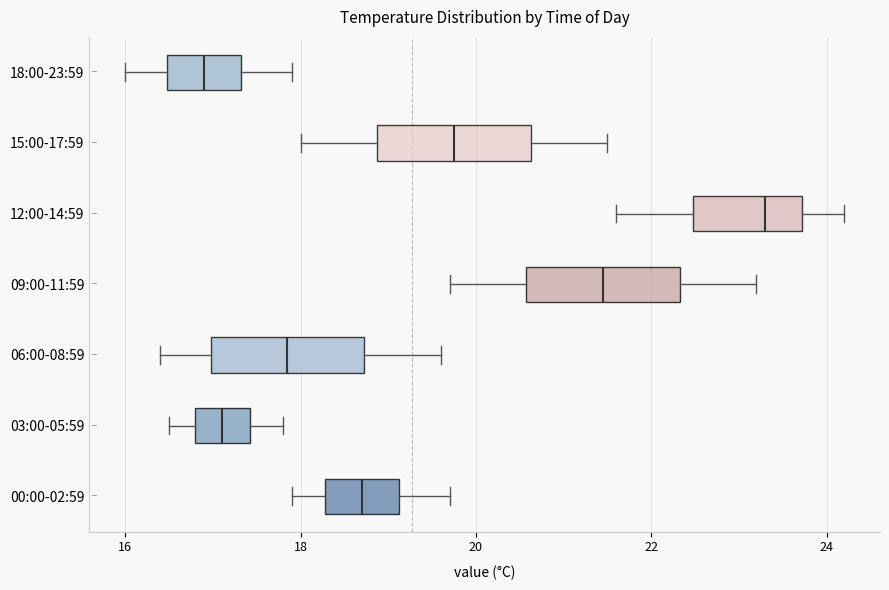

Which box has the furthest to the right median line?

12:00-14:59